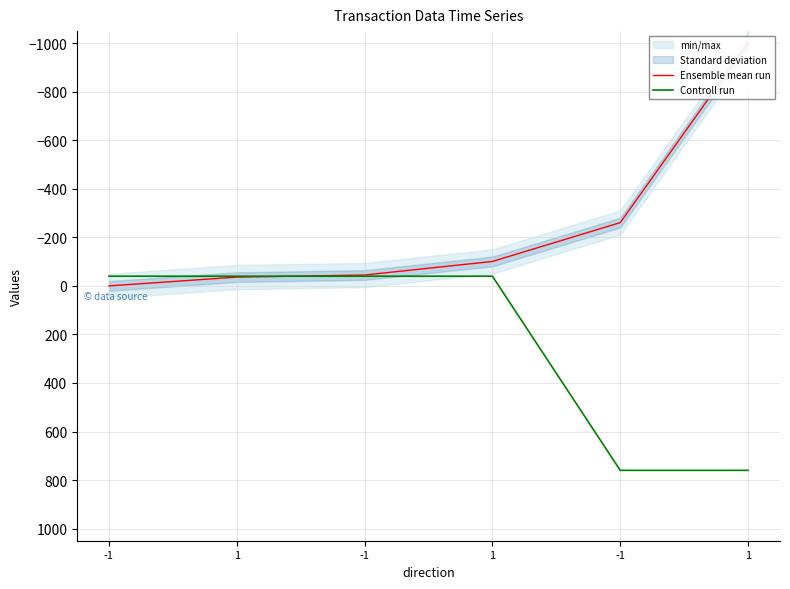

How many categories are shown in the chart?

6